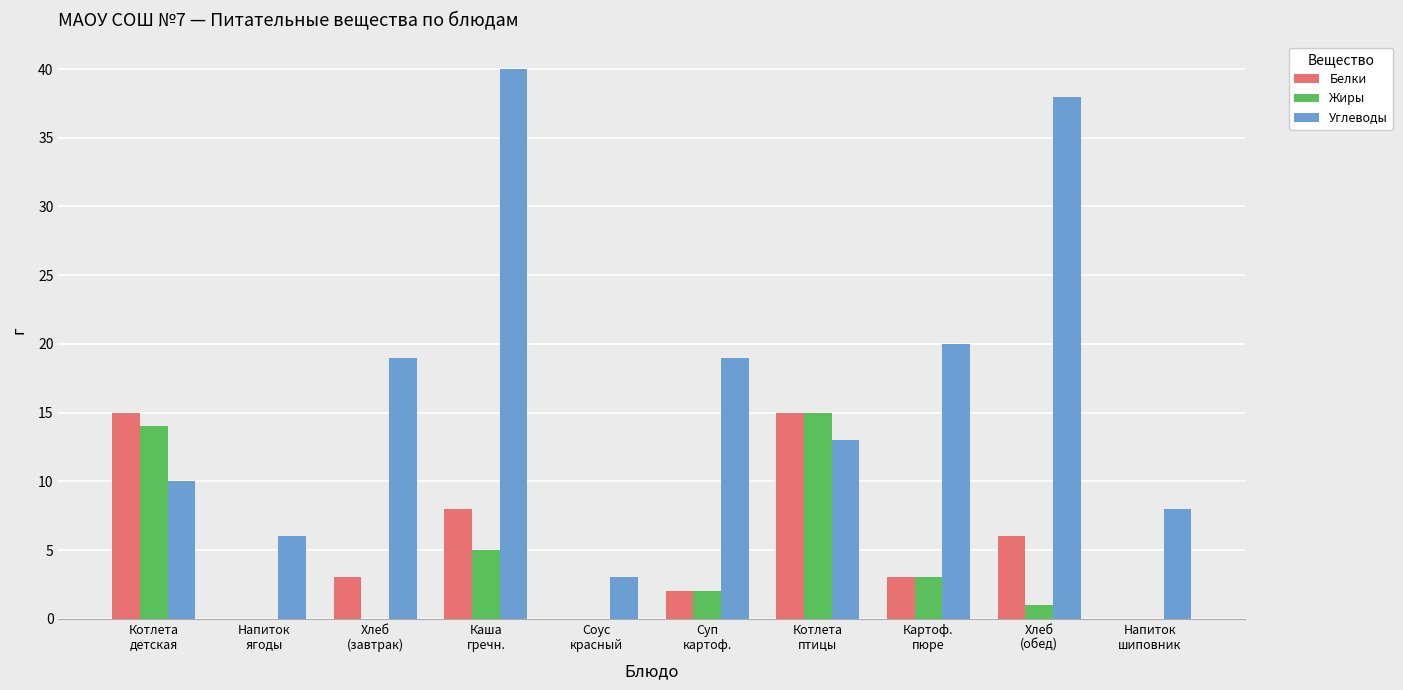

What is the sum of all Белки values?

52